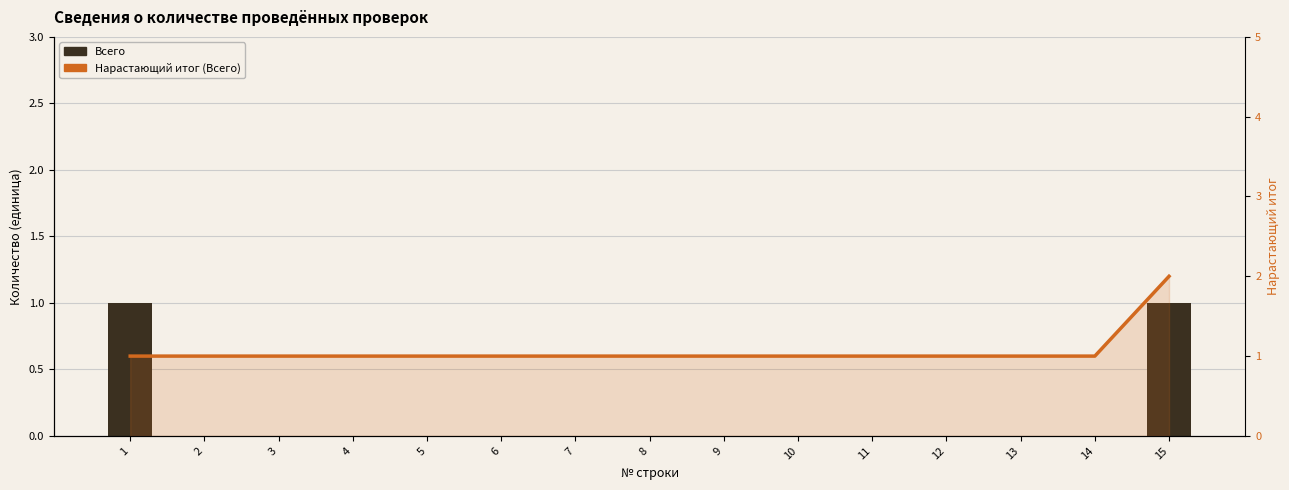

At which label is Нарастающий итог (Всего) closest to 1?

1